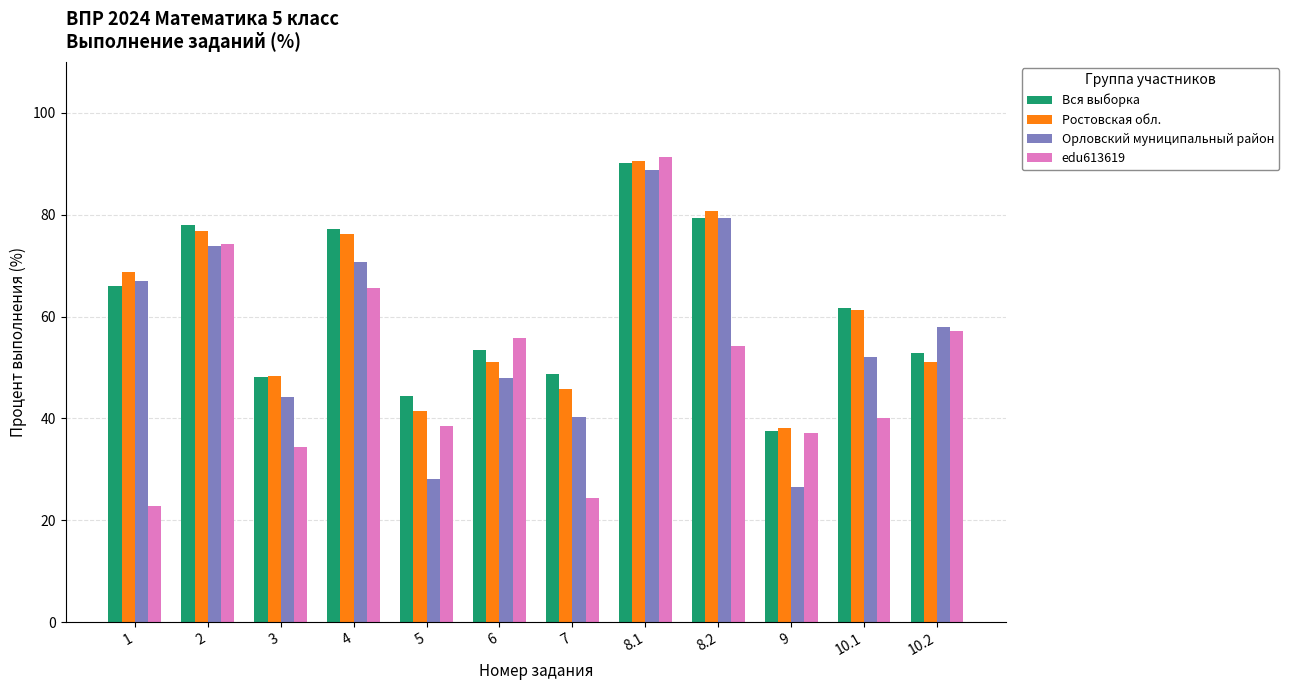

What is the maximum value for Ростовская обл.?

90.5